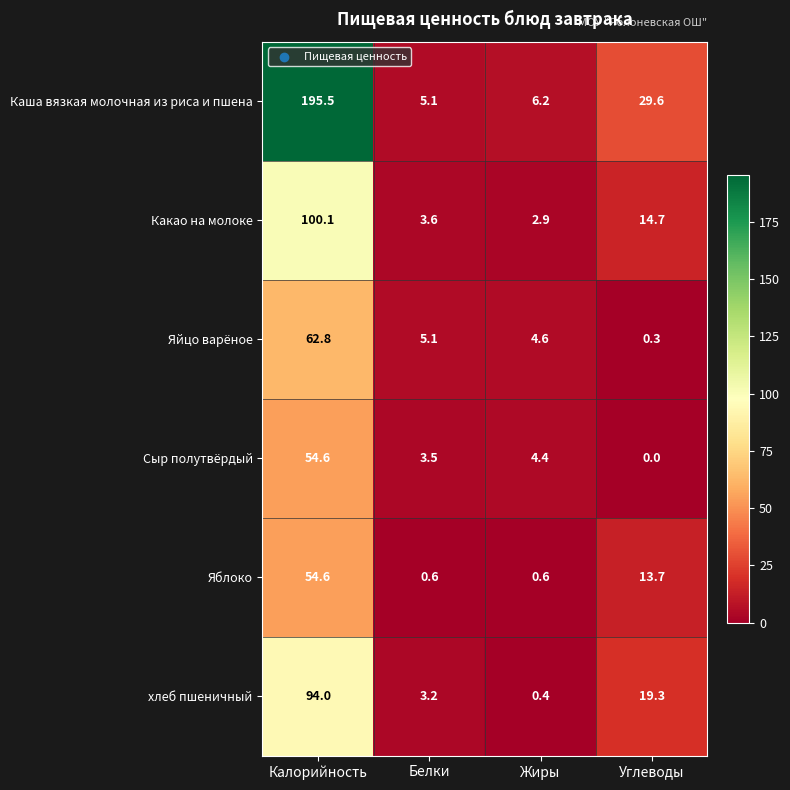

Rank the series at Углеводы from lowest to highest value.

Сыр полутвёрдый, Яйцо варёное, Яблоко, Какао на молоке, хлеб пшеничный, Каша вязкая молочная из риса и пшена